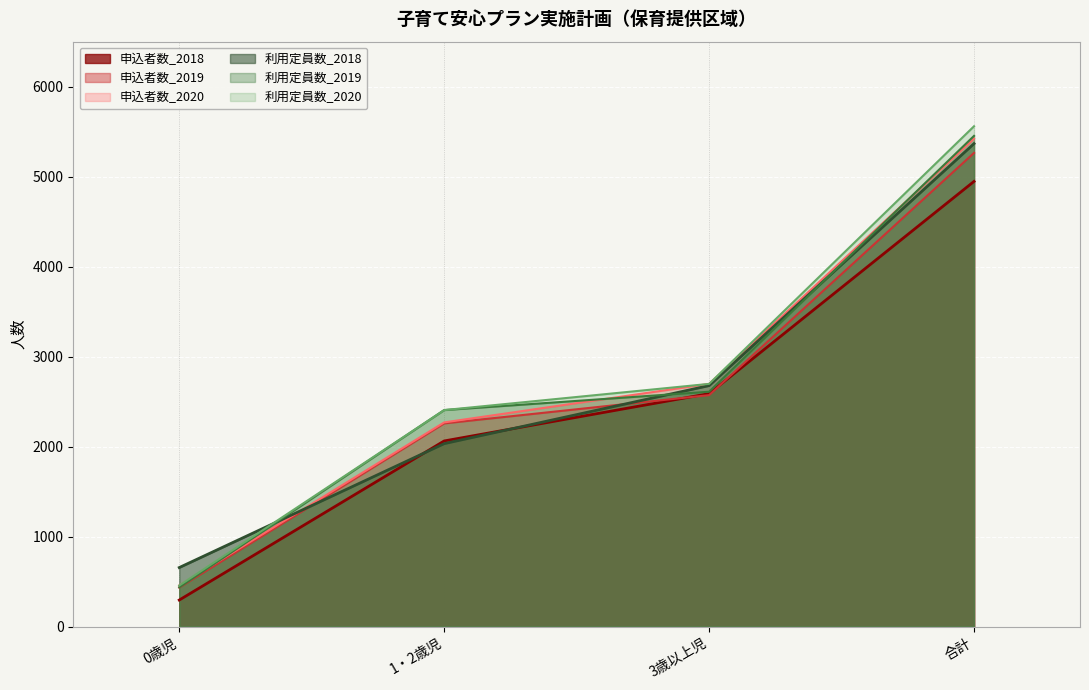

Reading left to right, transcribe all the data shown in this chart.

申込者数_2018: 0歳児=295	1・2歳児=2063	3歳以上児=2589	合計=4947
申込者数_2019: 0歳児=434	1・2歳児=2258	3歳以上児=2572	合計=5264
申込者数_2020: 0歳児=457	1・2歳児=2269	3歳以上児=2697	合計=5423
利用定員数_2018: 0歳児=656	1・2歳児=2033	3歳以上児=2678	合計=5367
利用定員数_2019: 0歳児=437	1・2歳児=2406	3歳以上児=2610	合計=5453
利用定員数_2020: 0歳児=457	1・2歳児=2406	3歳以上児=2697	合計=5560